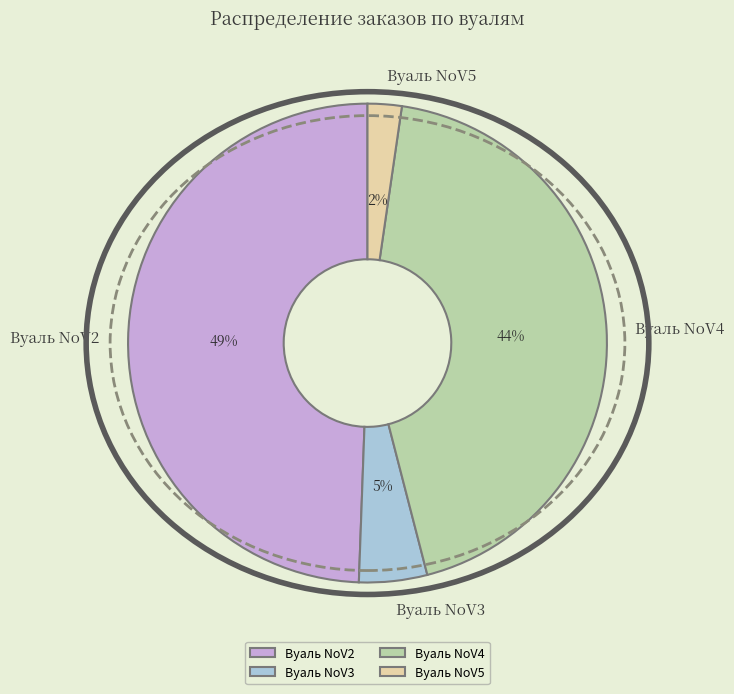

Is it true that Вуаль NoV3 is 17% of the pie?

False